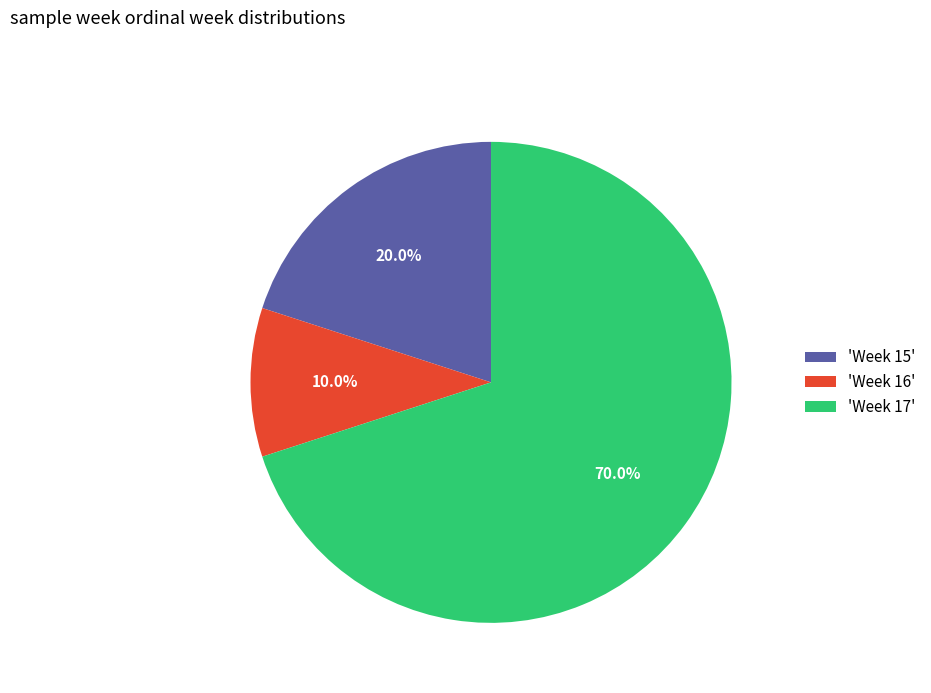

What is the largest slice in the pie chart?

'Week 17'